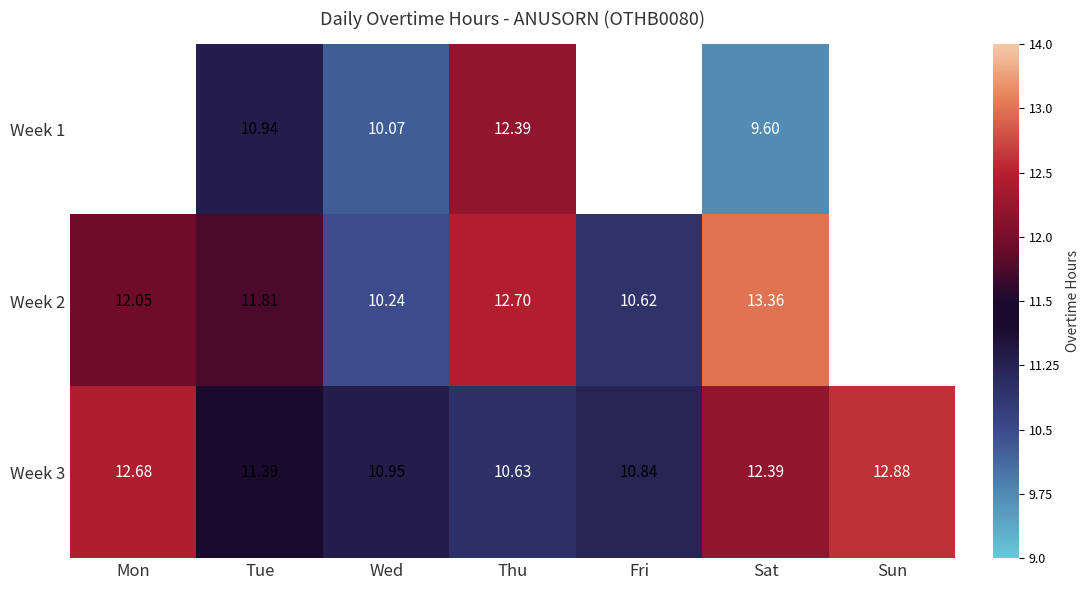

At which label is Week 3 closest to 11?

Wed